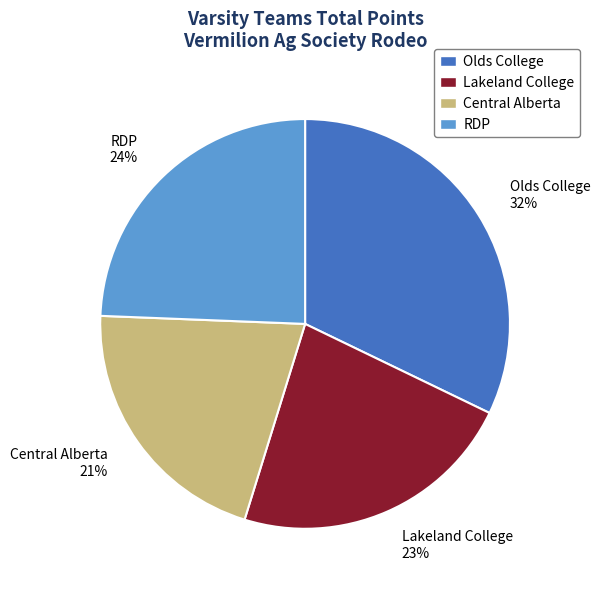

Rank the categories by value from highest to lowest.

Olds College, RDP, Lakeland College, Central Alberta